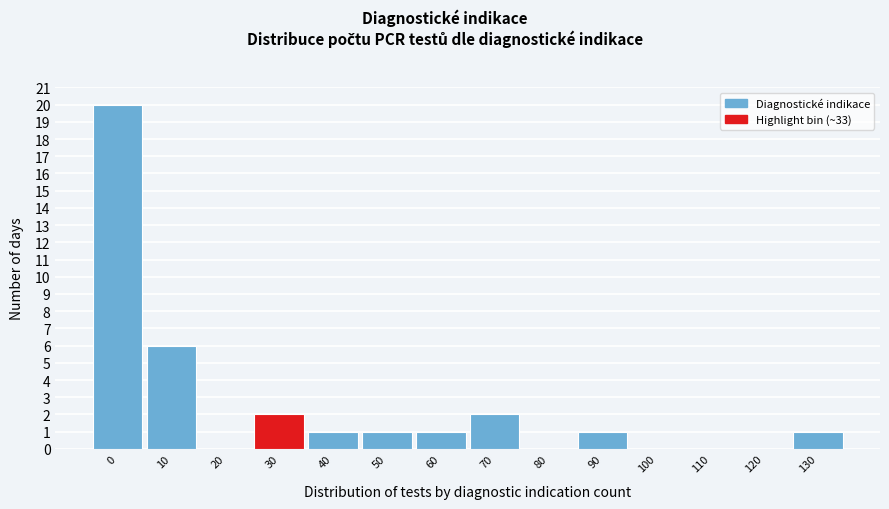

Reading left to right, transcribe all the data shown in this chart.

0=20	10=6	20=0	30=2	40=1	50=1	60=1	70=2	80=0	90=1	100=0	110=0	120=0	130=1